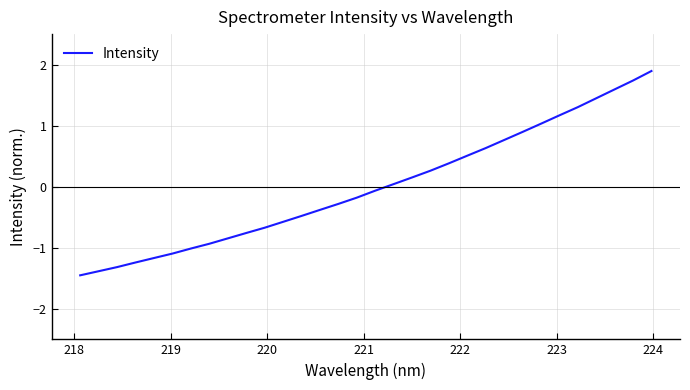

What is the difference between the maximum and minimum values?

3.3